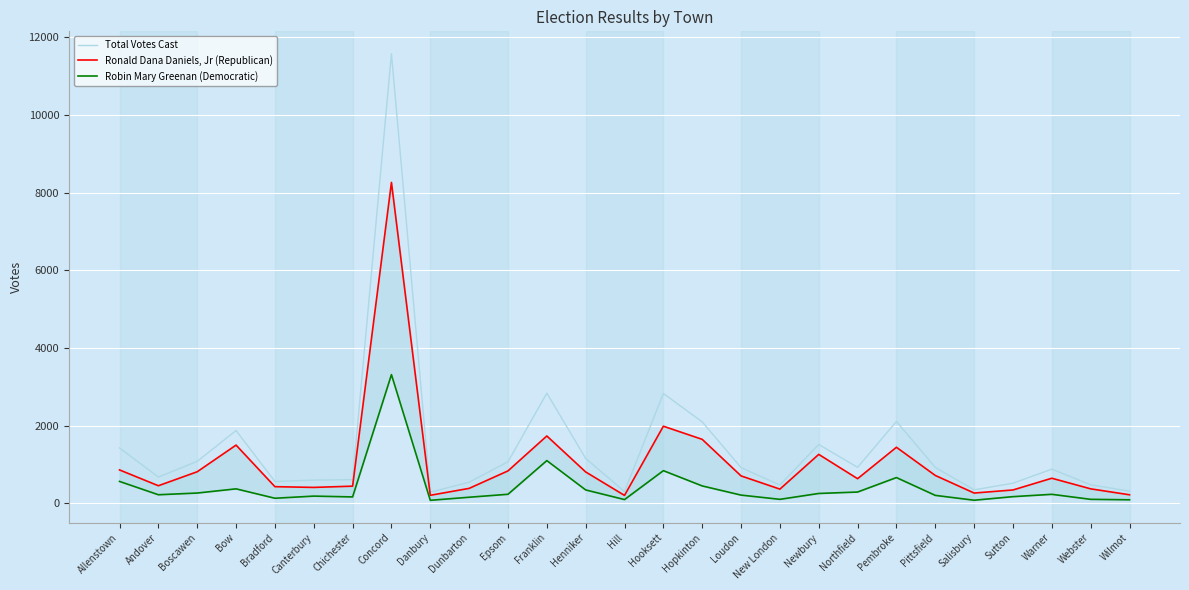

At which label does Ronald Dana Daniels, Jr (Republican) first exceed 648?

Allenstown